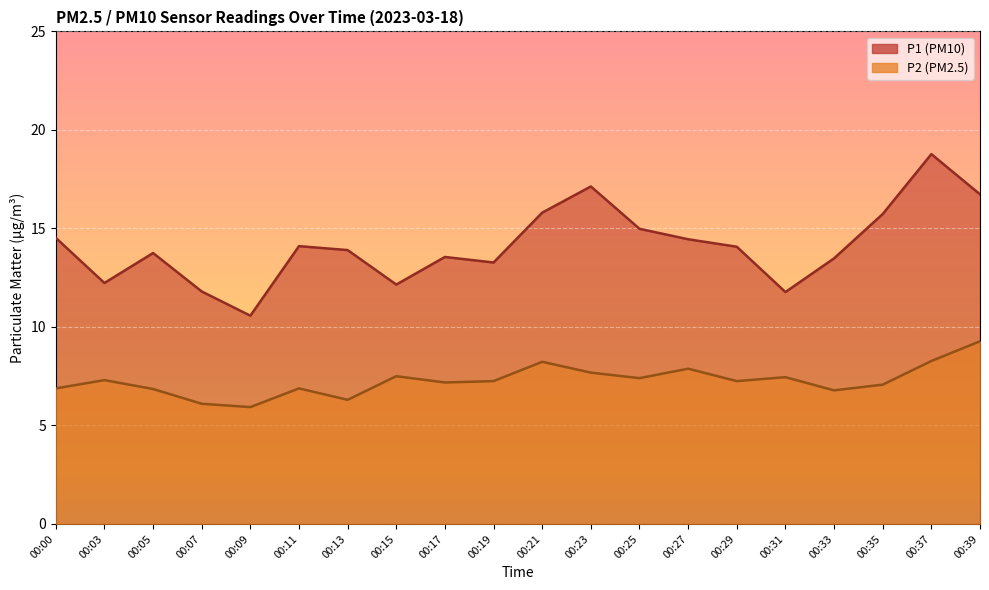

True or false: P2 and P1 intersect in this chart.

False